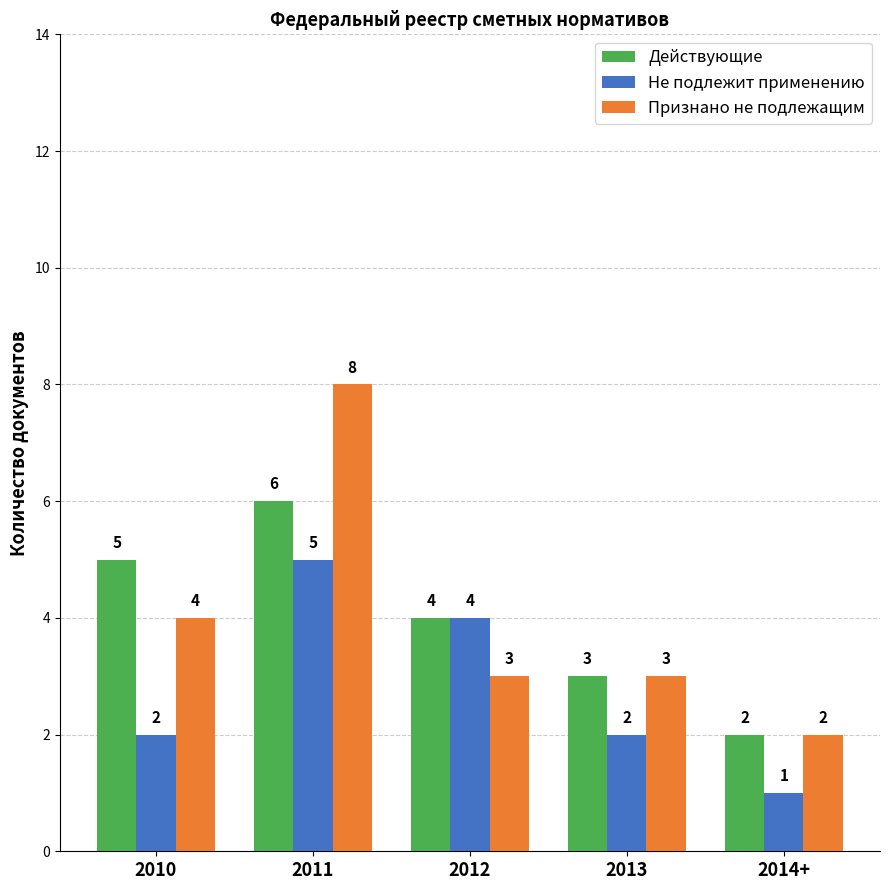

Rank the series by their maximum value, from lowest to highest.

Не подлежит применению, Действующие, Признано не подлежащим